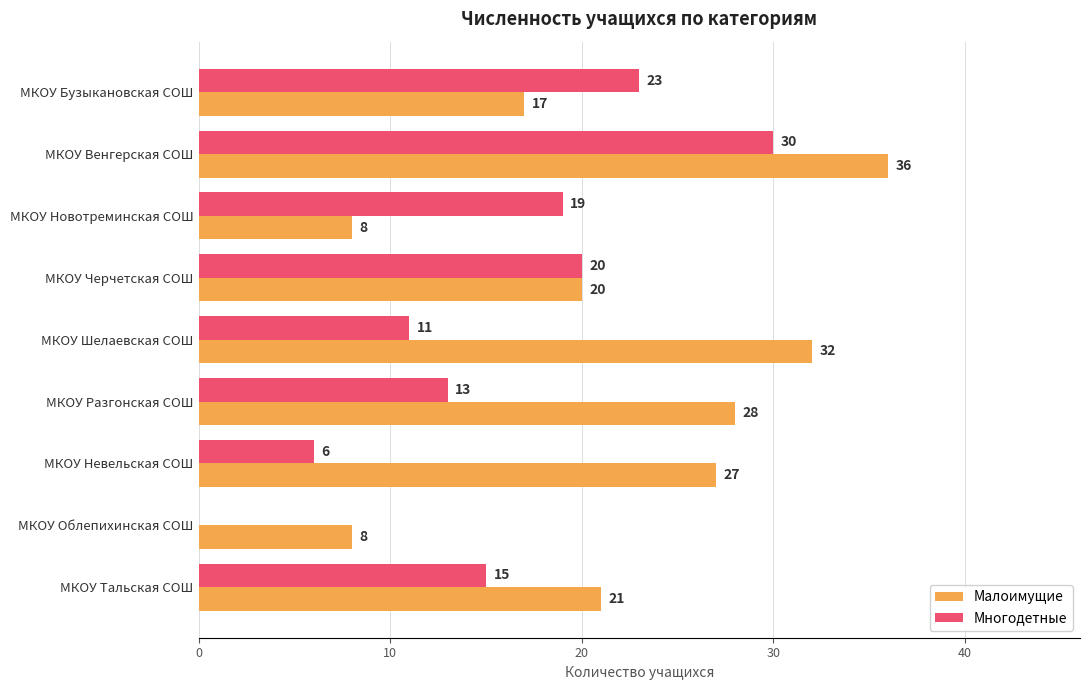

True or false: Многодетные has a value of 13 at МКОУ Разгонская СОШ.

True